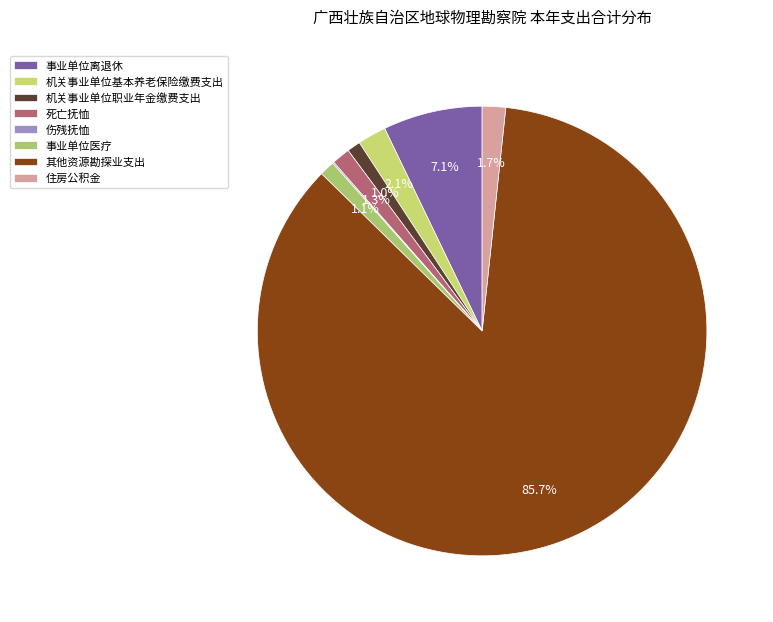

Is it true that 伤残抚恤 is 15% of the pie?

False